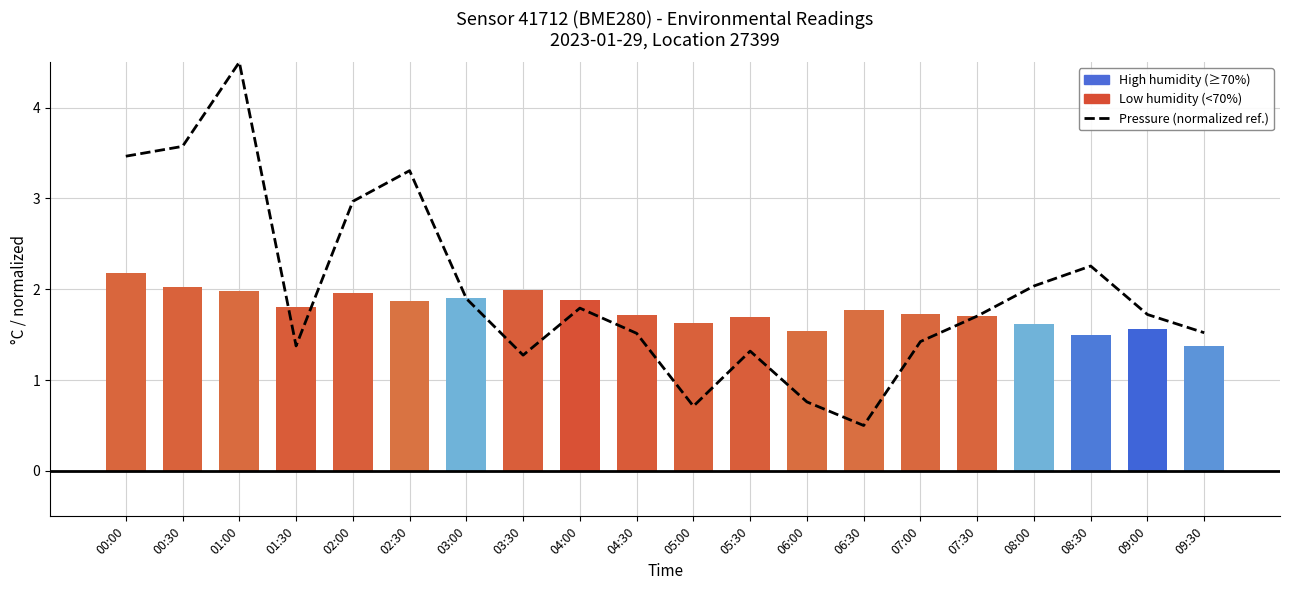

True or false: the data shows 1.3 at 03:30.

True